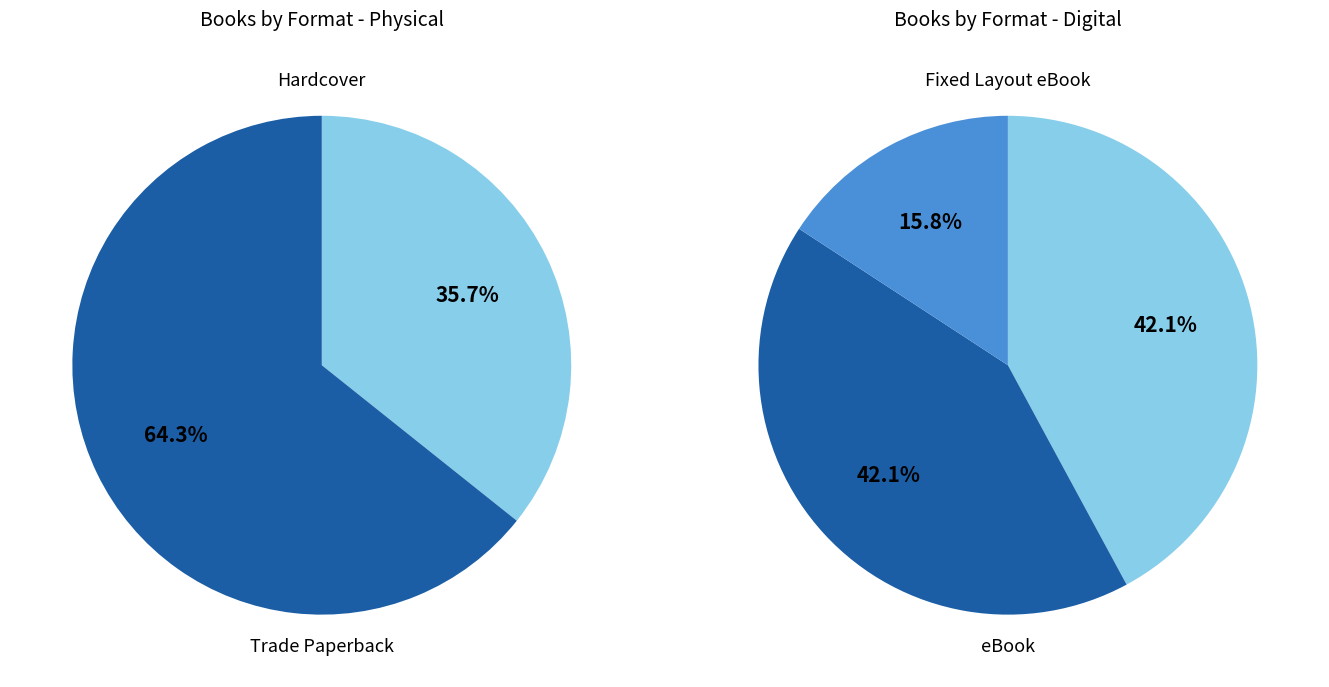

Is it true that Fixed Layout eBook is 7% of the pie?

False